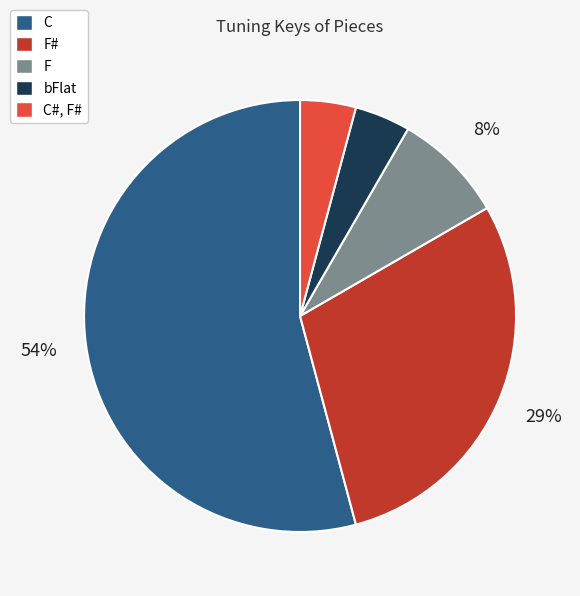

Combined, do F# and bFlat account for over 50%?

No